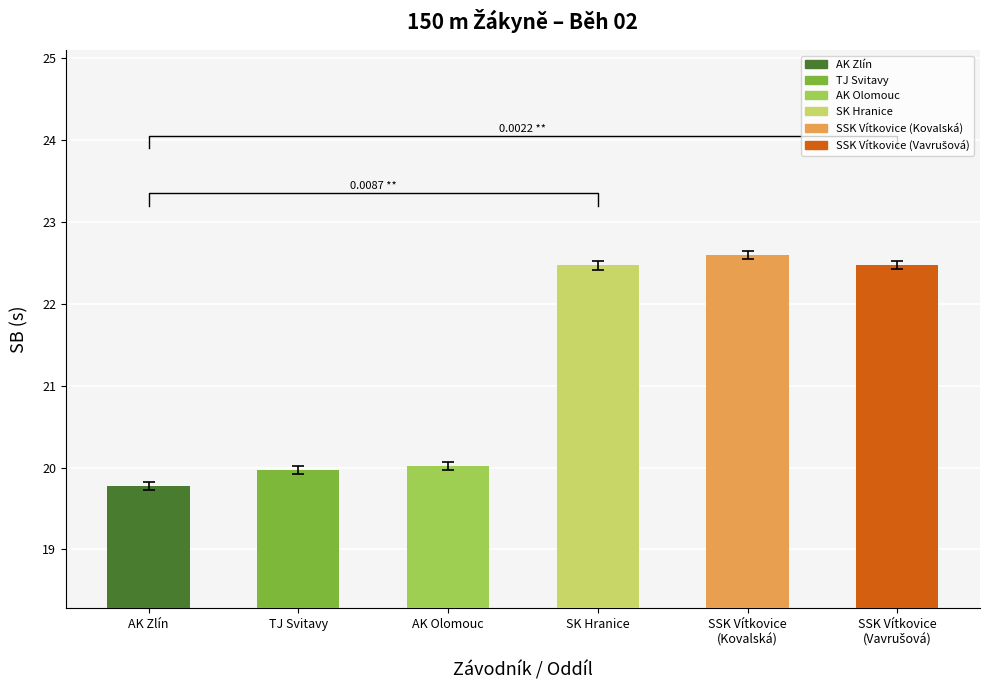

Between TJ Svitavy and AK Zlín, which is larger?

TJ Svitavy